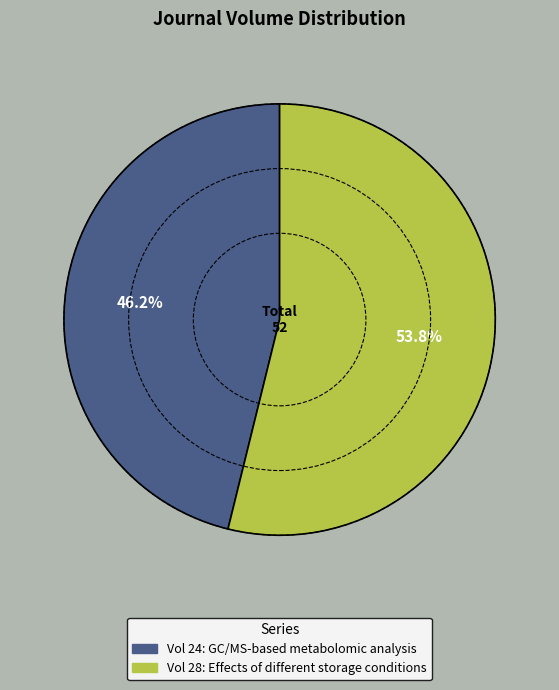

Rank the categories by value from highest to lowest.

Effects of different storage conditions, GC/MS-based metabolomic analysis